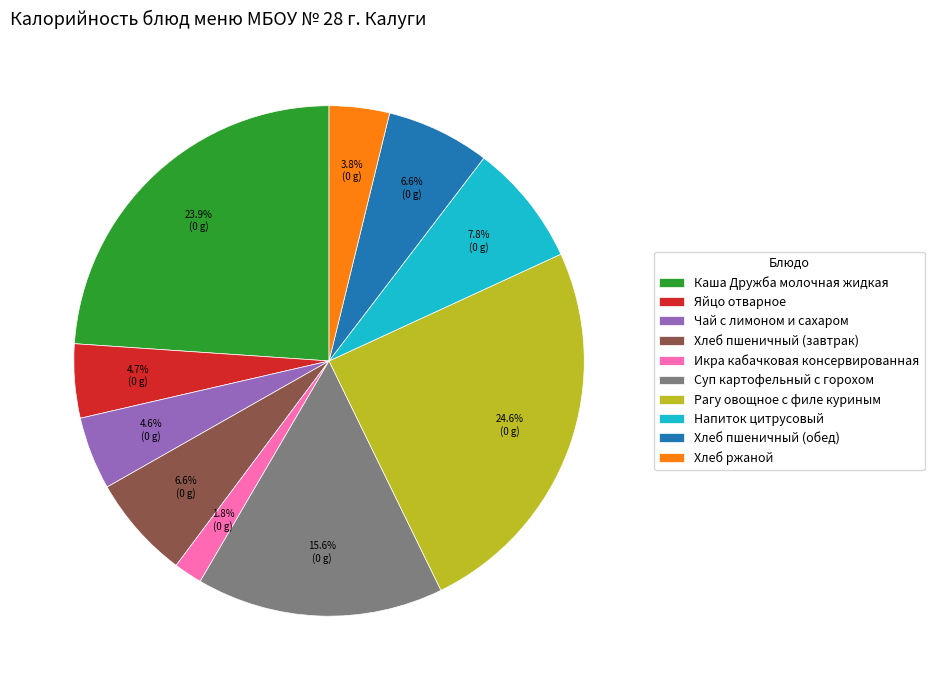

To the nearest percent, what is the combined percentage of Каша Дружба молочная жидкая and Хлеб ржаной?

28%